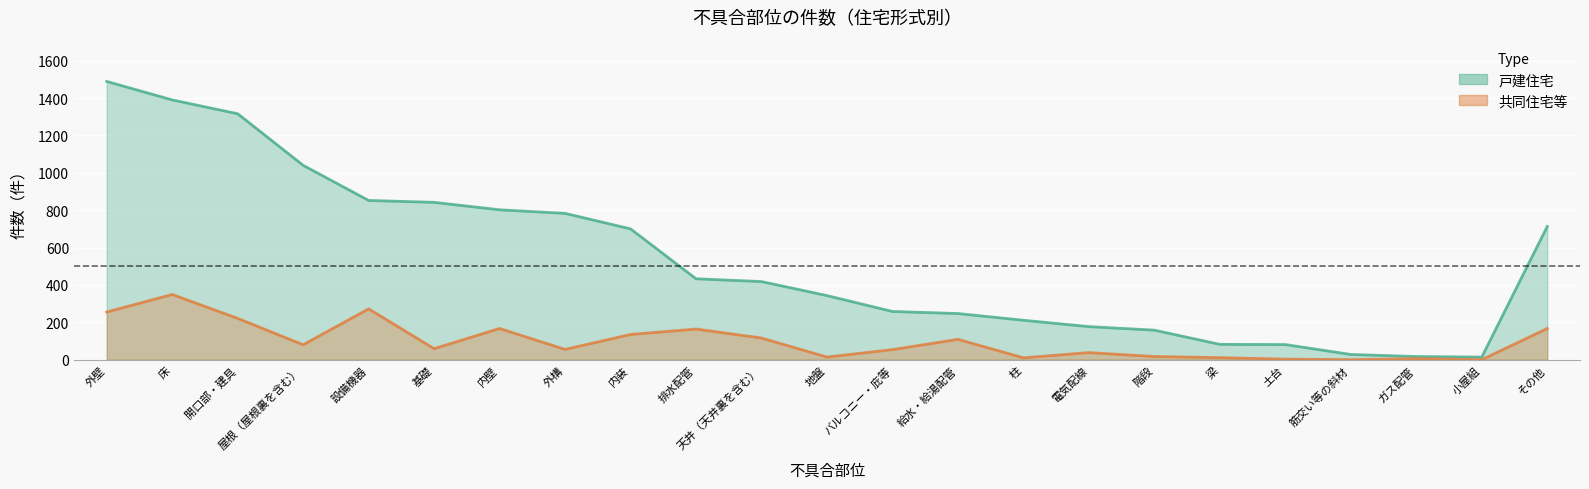

Reading left to right, transcribe all the data shown in this chart.

戸建住宅: 外壁=1489	床=1390	開口部・建具=1316	屋根（屋根裏を含む）=1040	設備機器=852	基礎=842	内壁=802	外構=783	内装=700	排水配管=433	天井（天井裏を含む）=418	地盤=343	バルコニー・庇等=258	給水・給湯配管=247	柱=211	電気配線=177	階段=158	梁=82	土台=81	筋交い等の斜材=28	ガス配管=17	小屋組=14	その他=713
共同住宅等: 外壁=255	床=349	開口部・建具=221	屋根（屋根裏を含む）=80	設備機器=272	基礎=59	内壁=167	外構=55	内装=135	排水配管=164	天井（天井裏を含む）=116	地盤=14	バルコニー・庇等=54	給水・給湯配管=109	柱=10	電気配線=38	階段=17	梁=11	土台=3	筋交い等の斜材=0	ガス配管=6	小屋組=0	その他=167